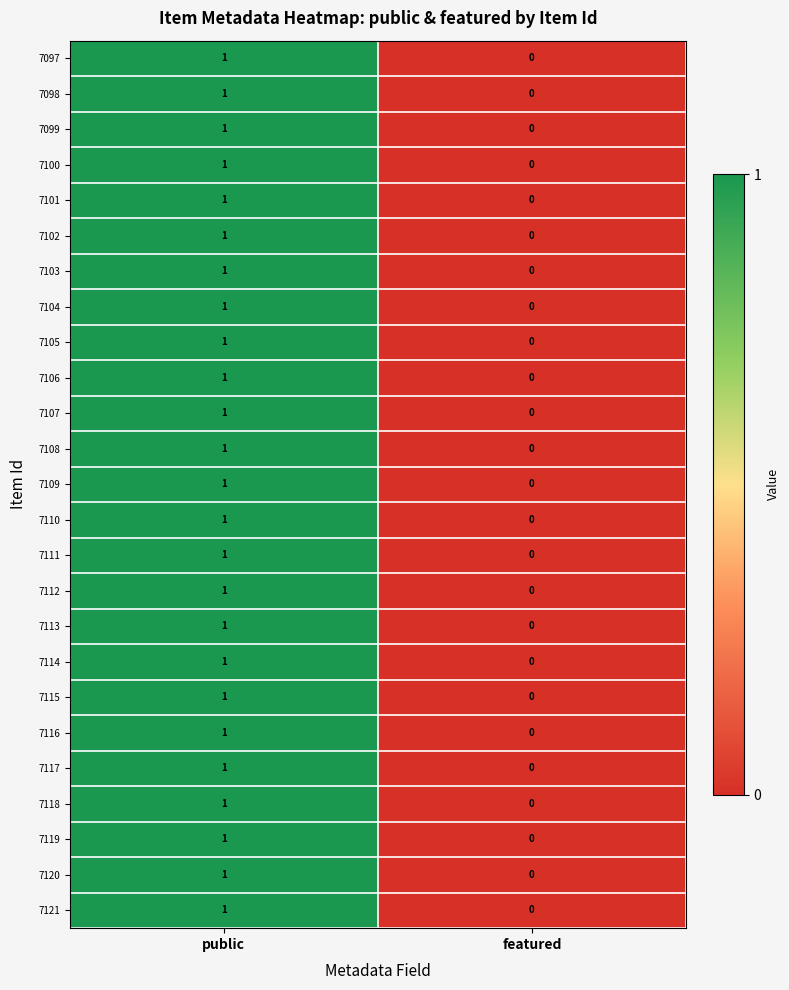

Which label corresponds to the largest value in the chart?

public